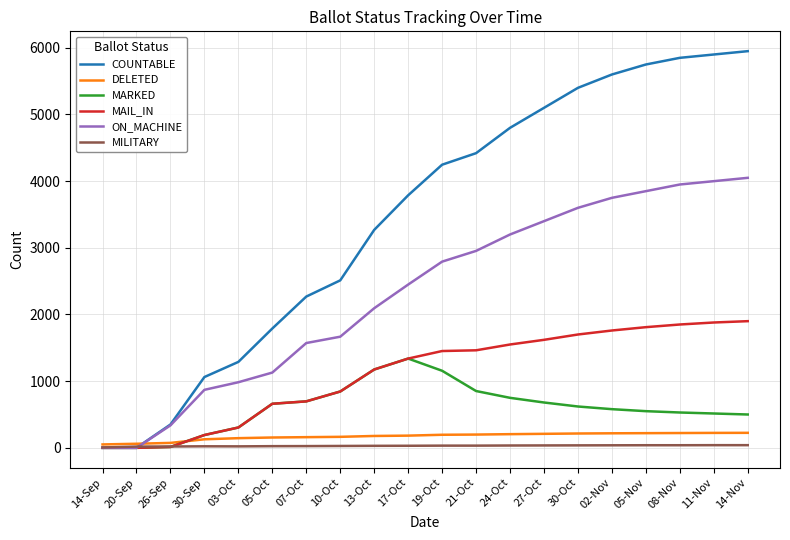

What is the maximum value shown in the chart?

5950